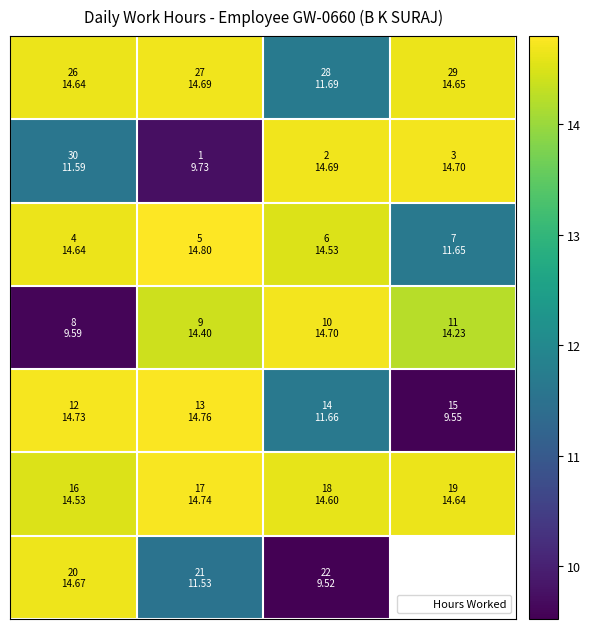

What is the total value across all series at 1?

94.7